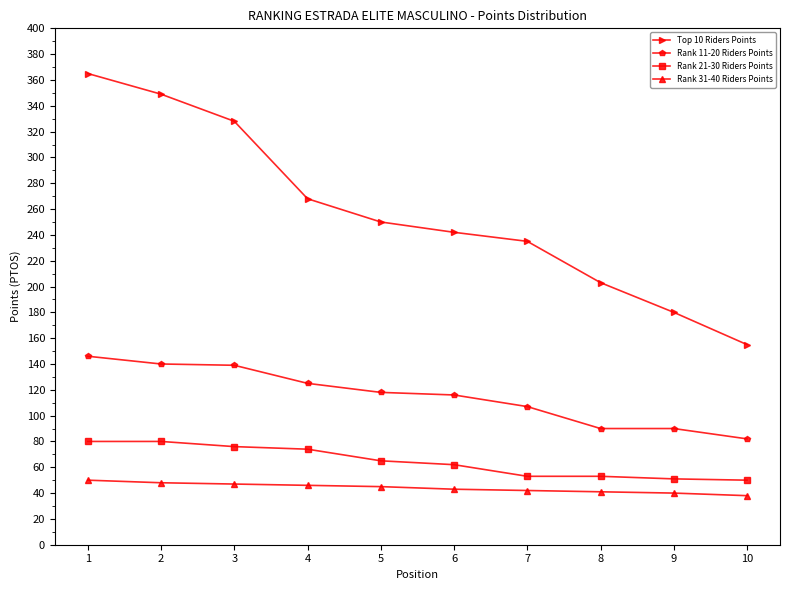

The value of Rank 11-20 Riders Points at 6 is 116. True or false?

True